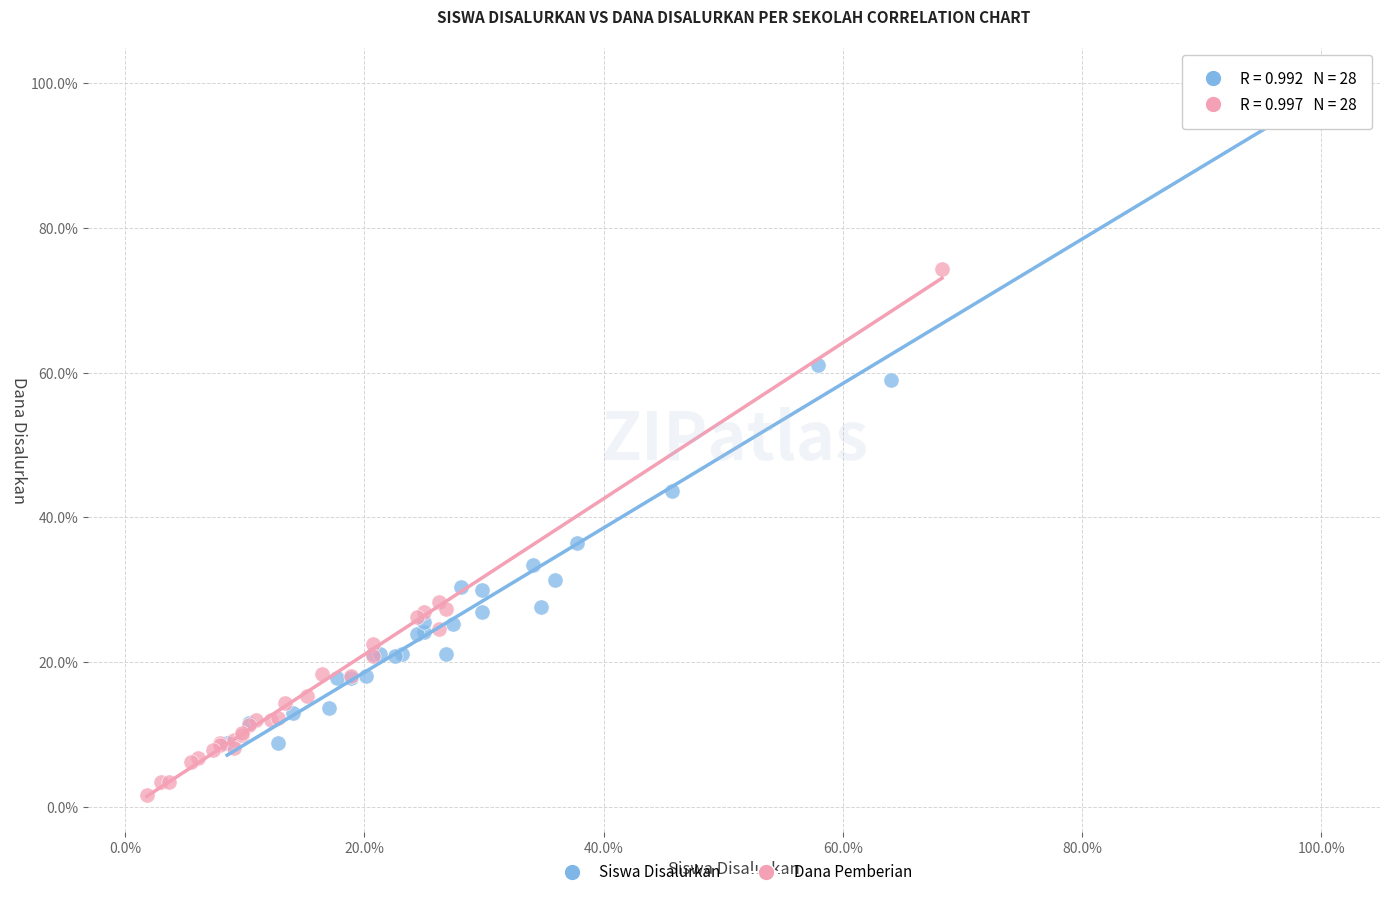

What are all the series names shown in the legend?

Siswa Disalurkan, Dana Pemberian